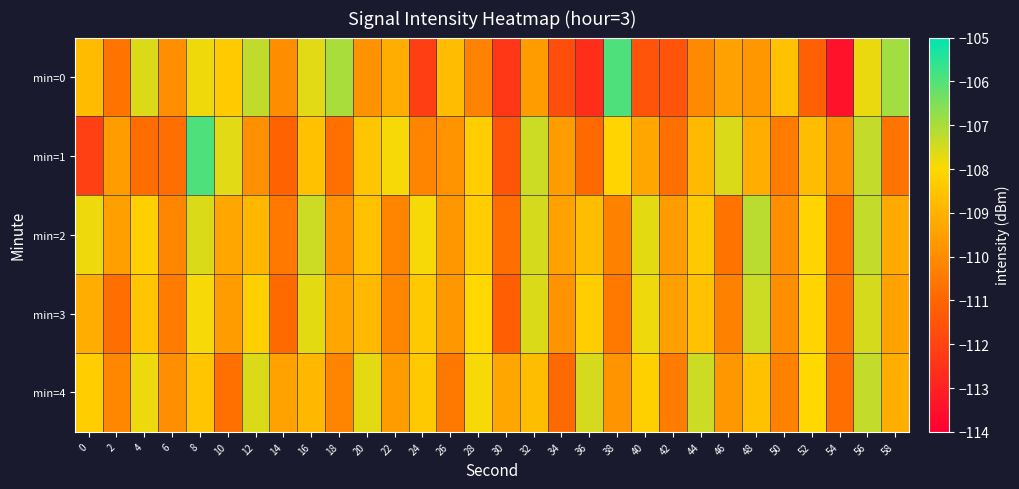

Rank the series by their maximum value, from lowest to highest.

min=3, min=4, min=2, min=1, min=0